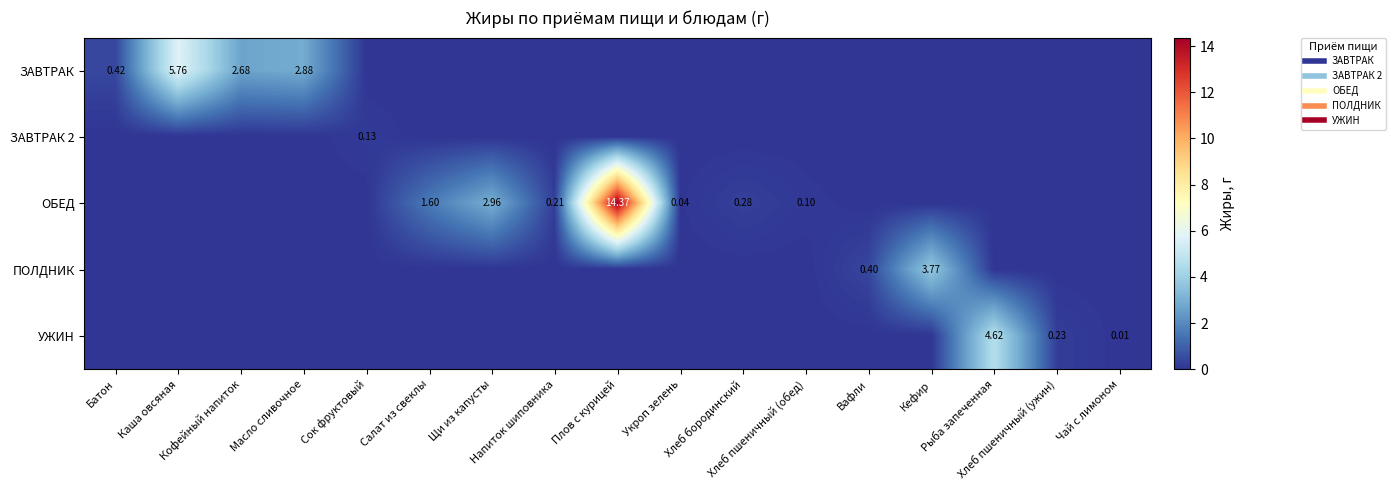

At how many categories does at least one series exceed 3?

4